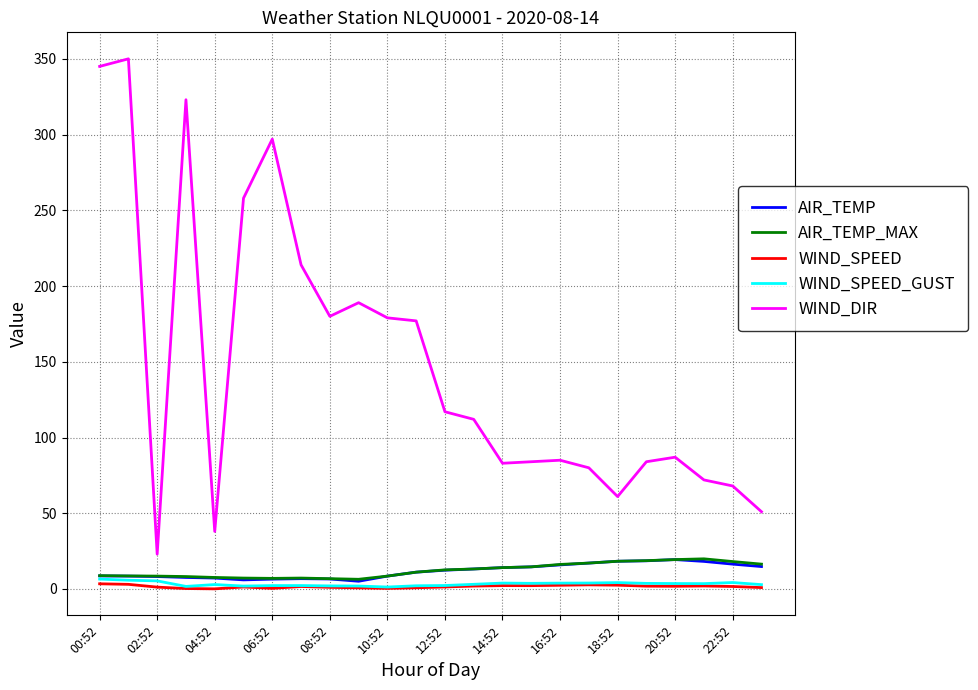

True or false: WIND_DIR and WIND_SPEED cross at least once.

False